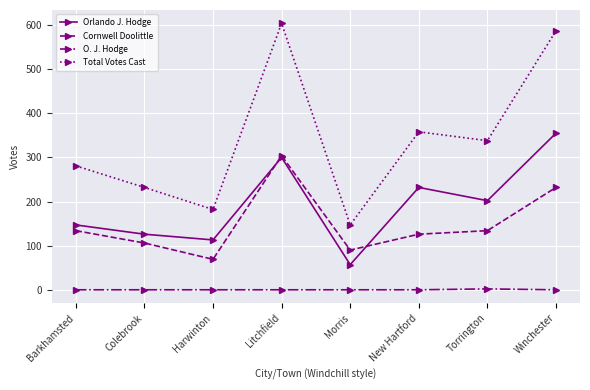

How many interior local peaks does the Cornwell Doolittle series have?

1